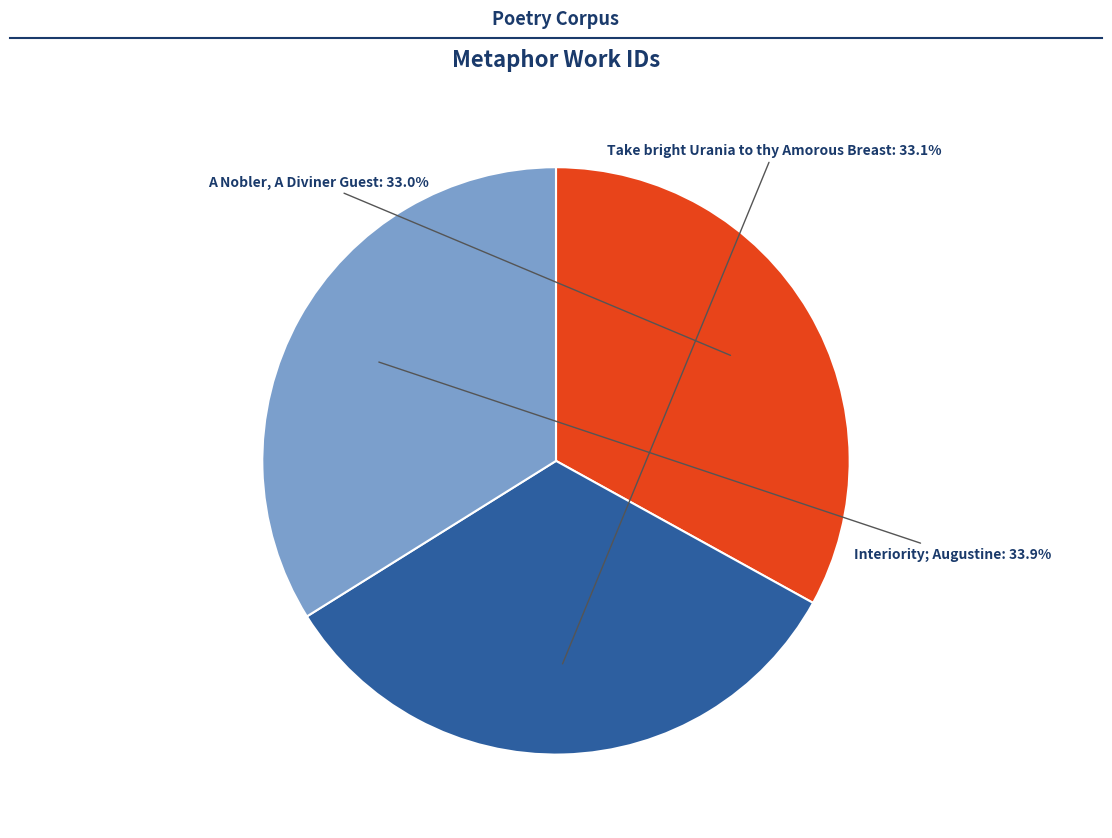

Which category has the biggest portion of the pie?

Interiority; Augustine